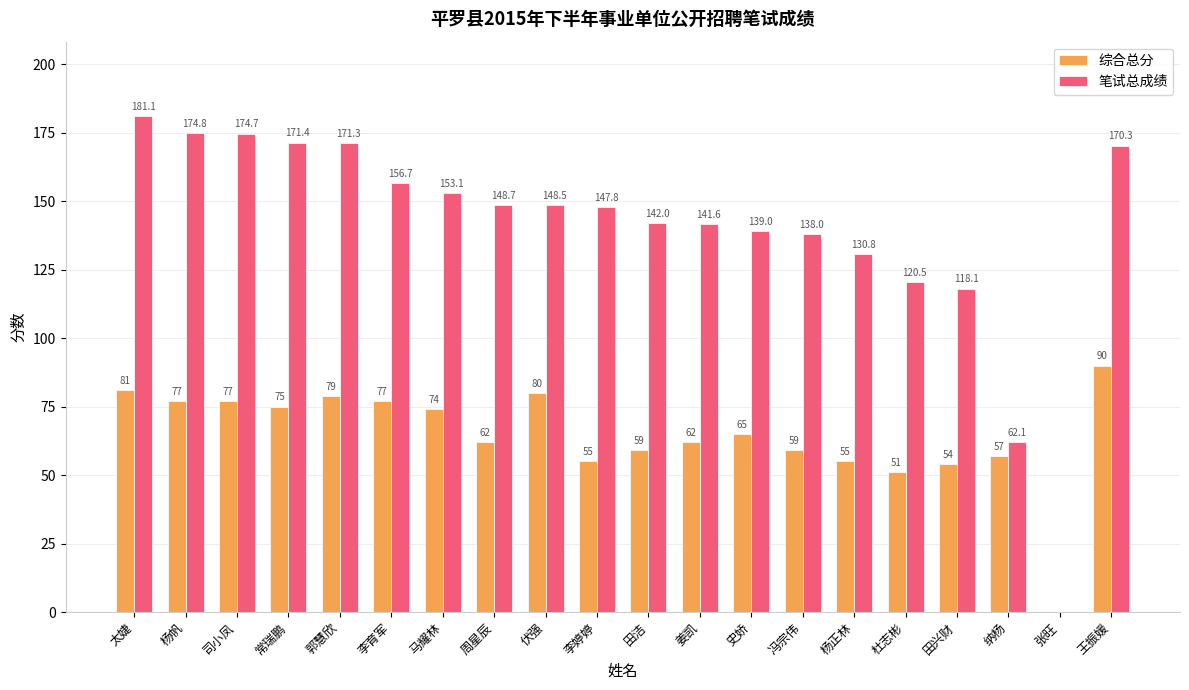

What is the greatest value displayed?

181.1